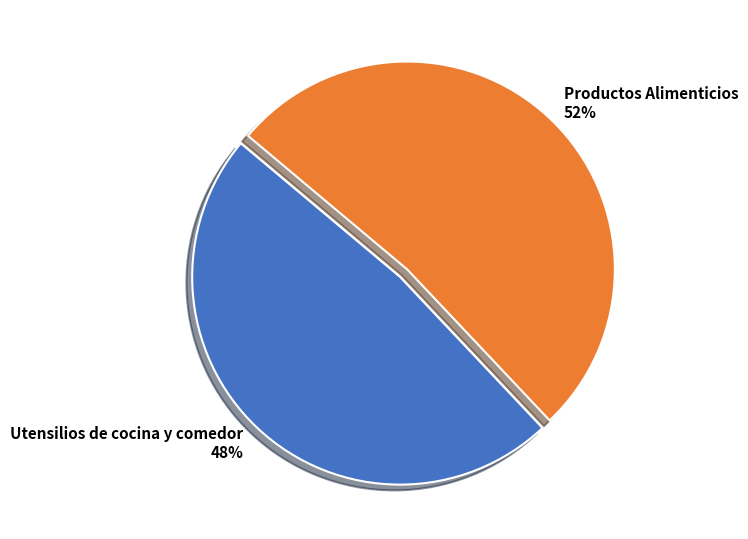

Between Productos Alimenticios and Utensilios de cocina y comedor, which is larger?

Productos Alimenticios